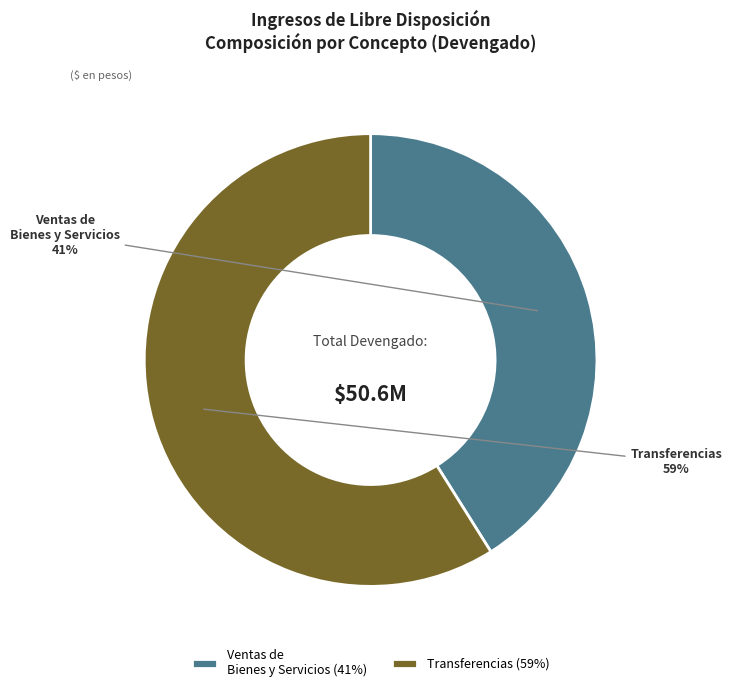

To the nearest percent, what percentage of the pie is Transferencias?

59%